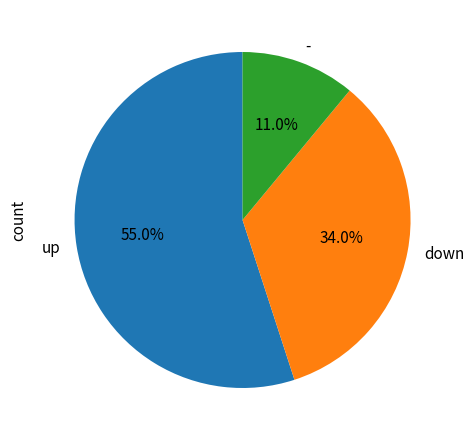

What is the ratio of the value at - to the value at down?

0.3